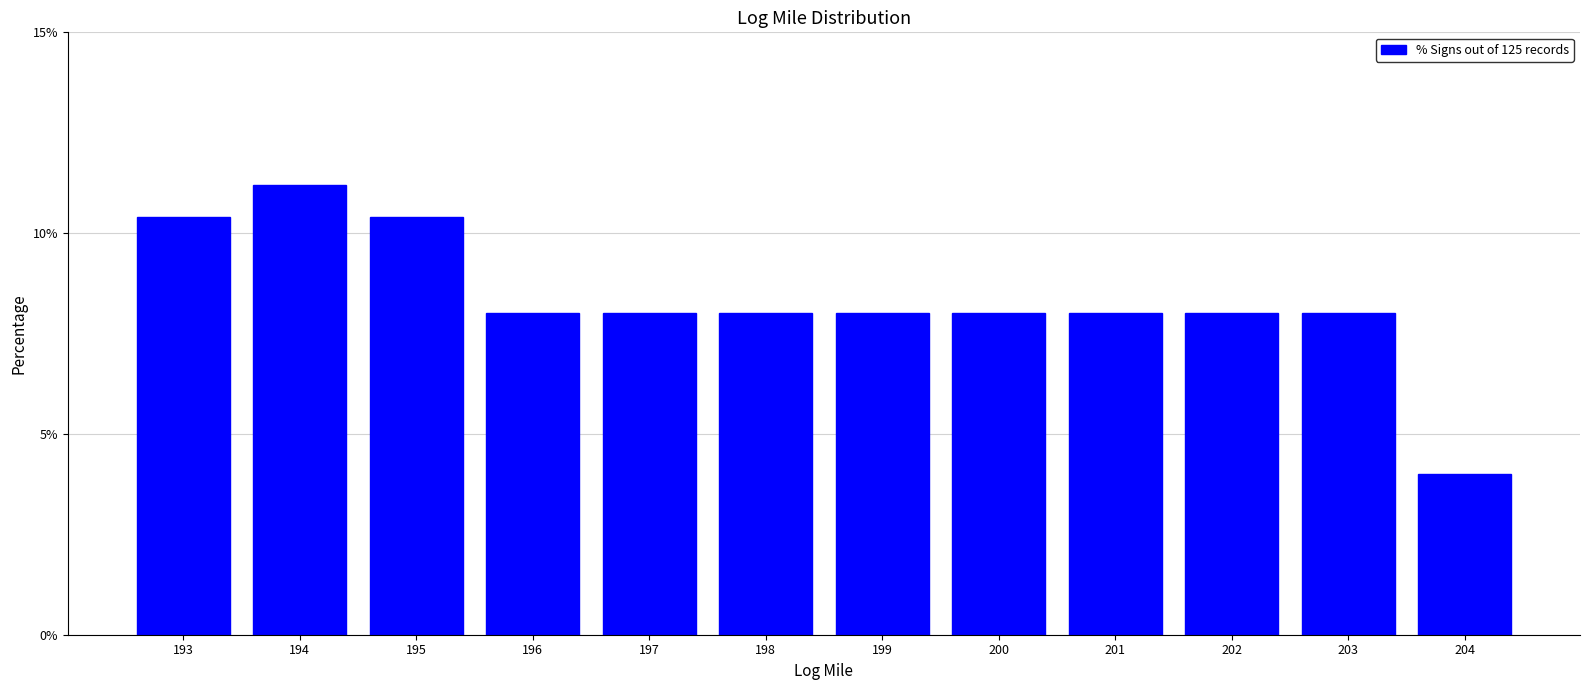

Reading left to right, extract all data points from this chart.

193=10.4	194=11.2	195=10.4	196=8.0	197=8.0	198=8.0	199=8.0	200=8.0	201=8.0	202=8.0	203=8.0	204=4.0